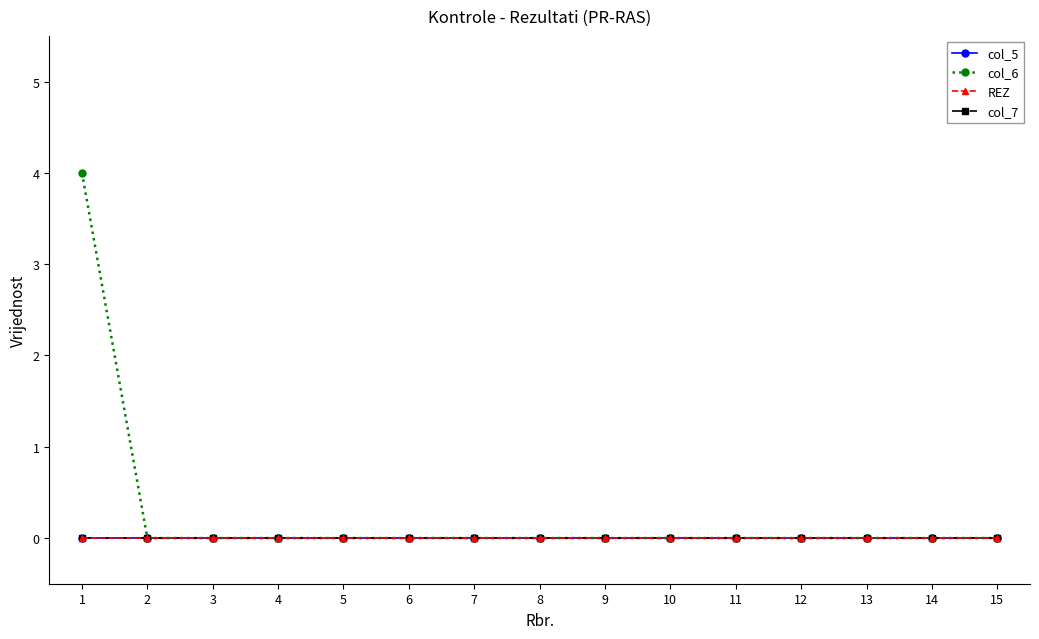

Is this an area chart (filled region under the line)?

No